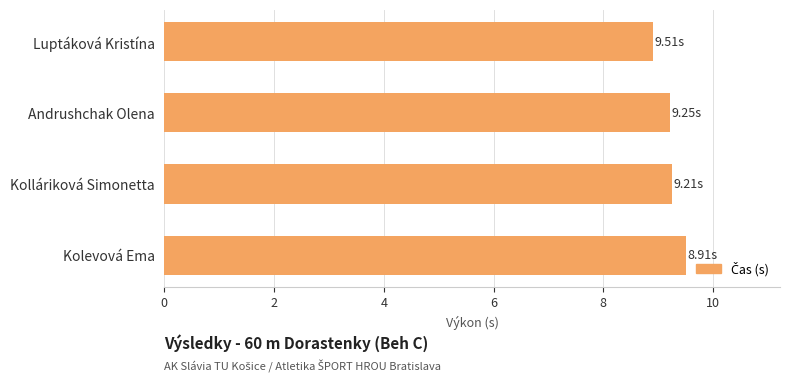

What is the average value?

9.2